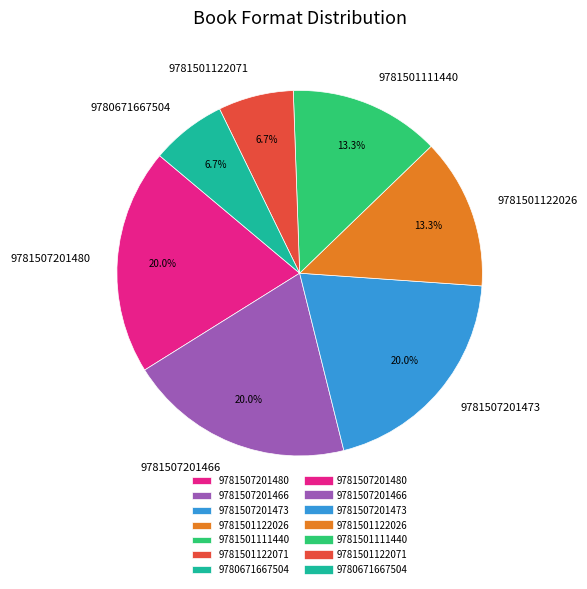

What is the ratio of the value at 9781507201480 to the value at 9781507201466?

1.0